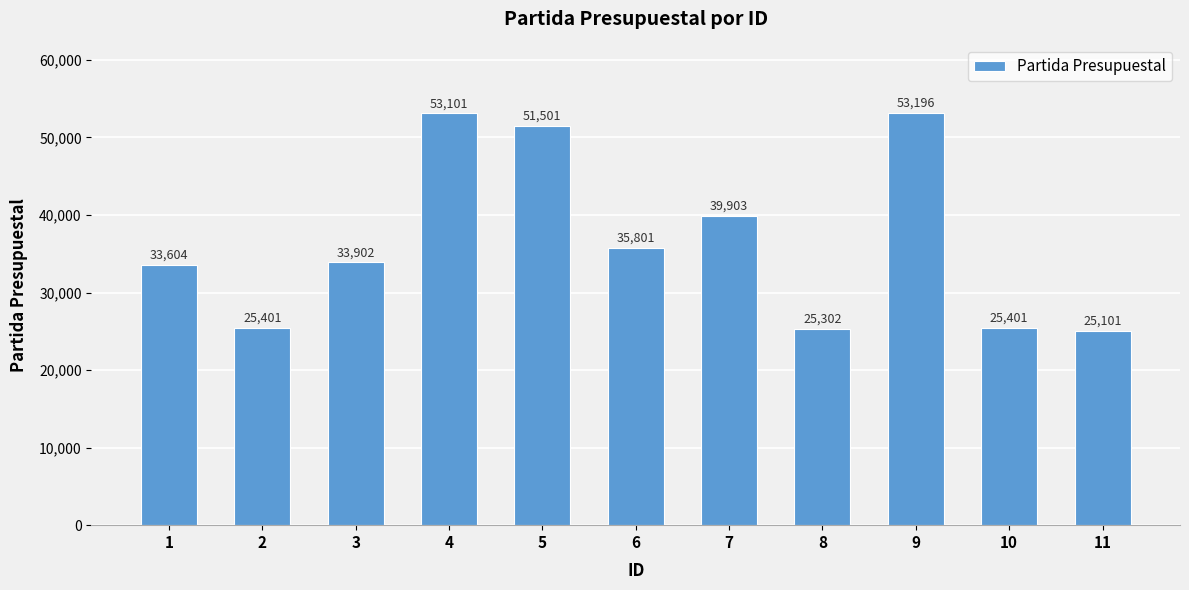

Where is the data nearest to the value 39148?

7